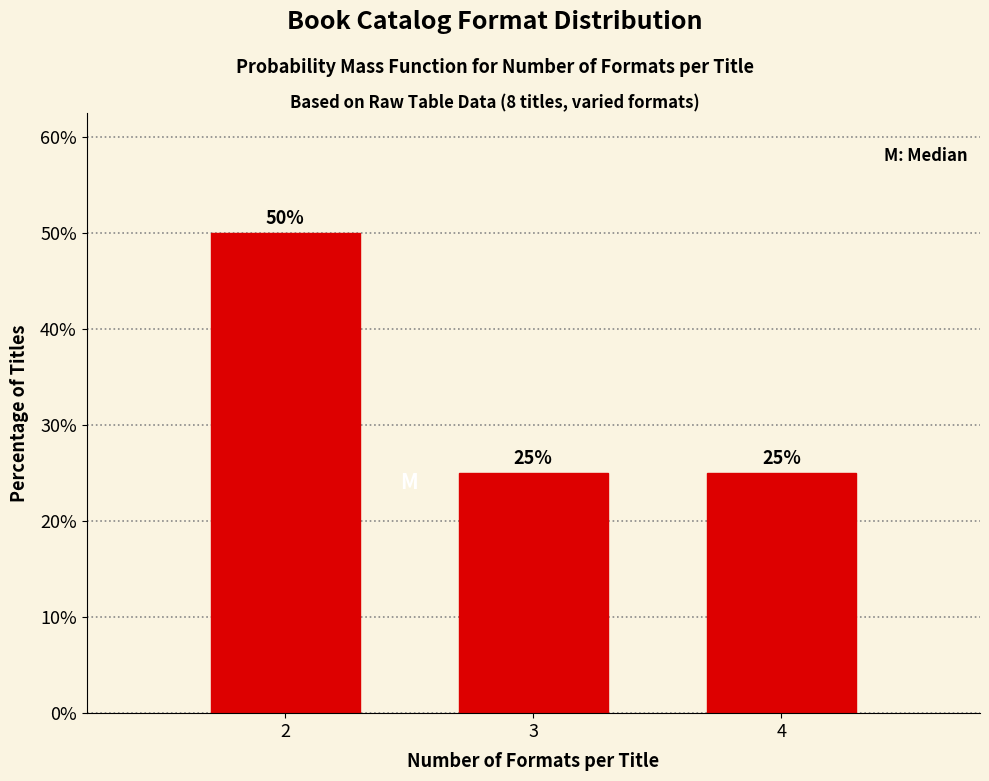

Reading left to right, list all the values displayed in this chart.

2=50	3=25	4=25